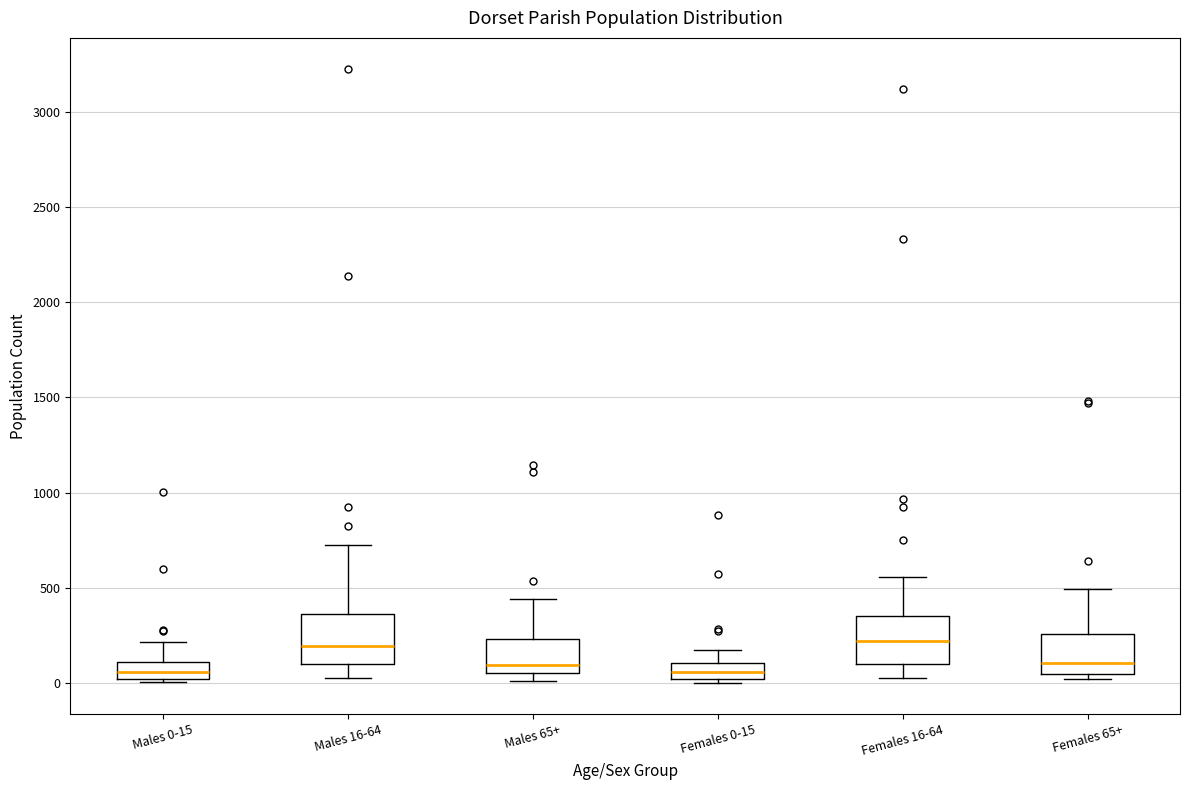

Where does the upper whisker of the box for Females 0-15 end on the y-axis? The values are not printed on the chart, so give them approximately, as read against the axis.

150